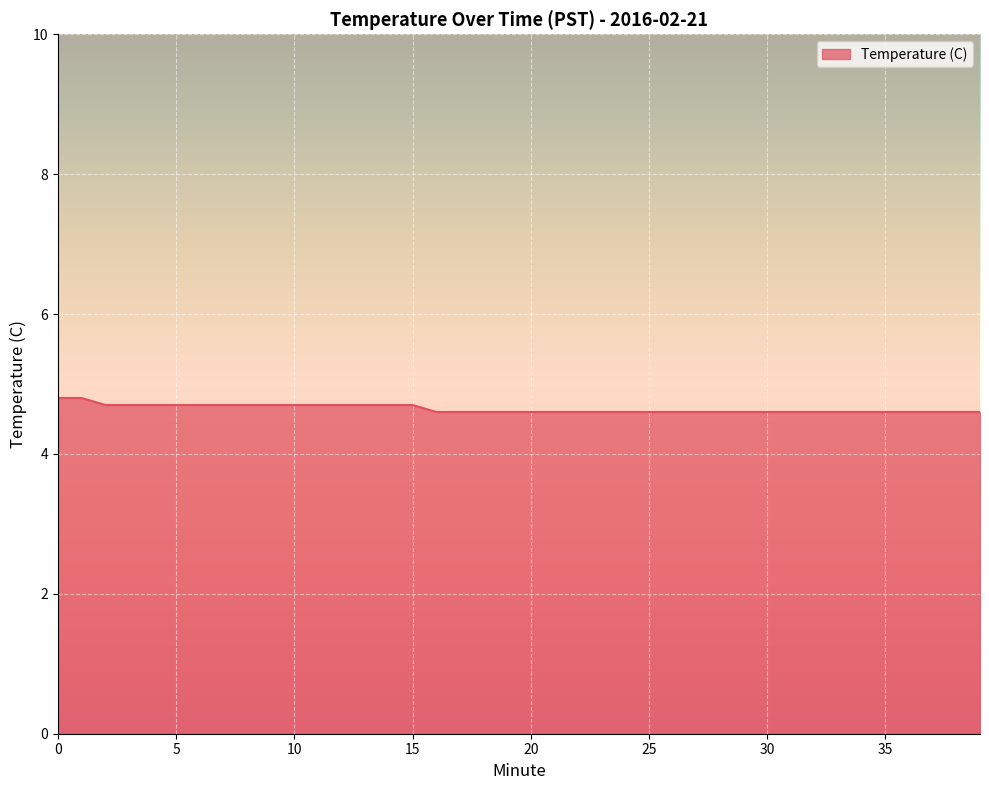

What is the greatest value displayed?

4.8